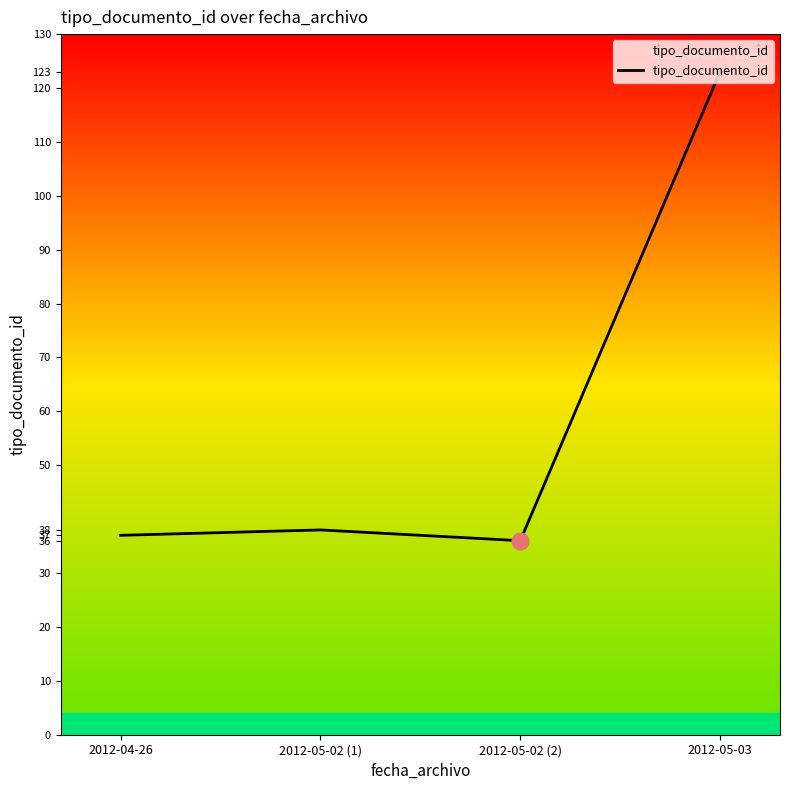

How many values are below 38?

2